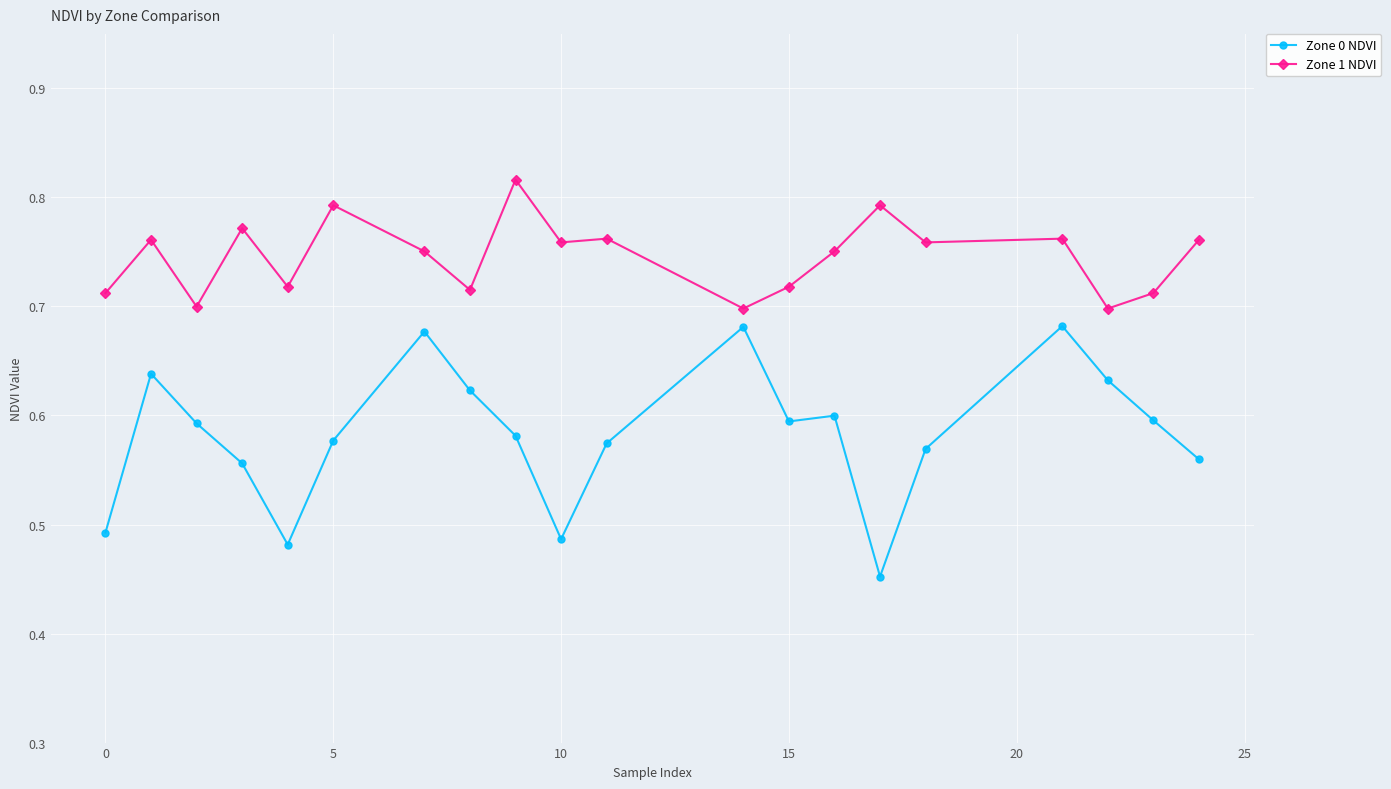

How many data points does each series have?

20